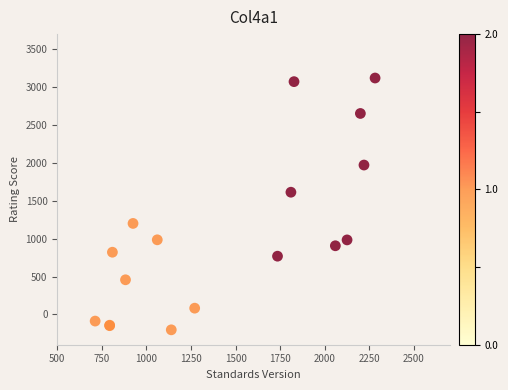

What Y value in the scatter plot is closest to 1458?

1613.0